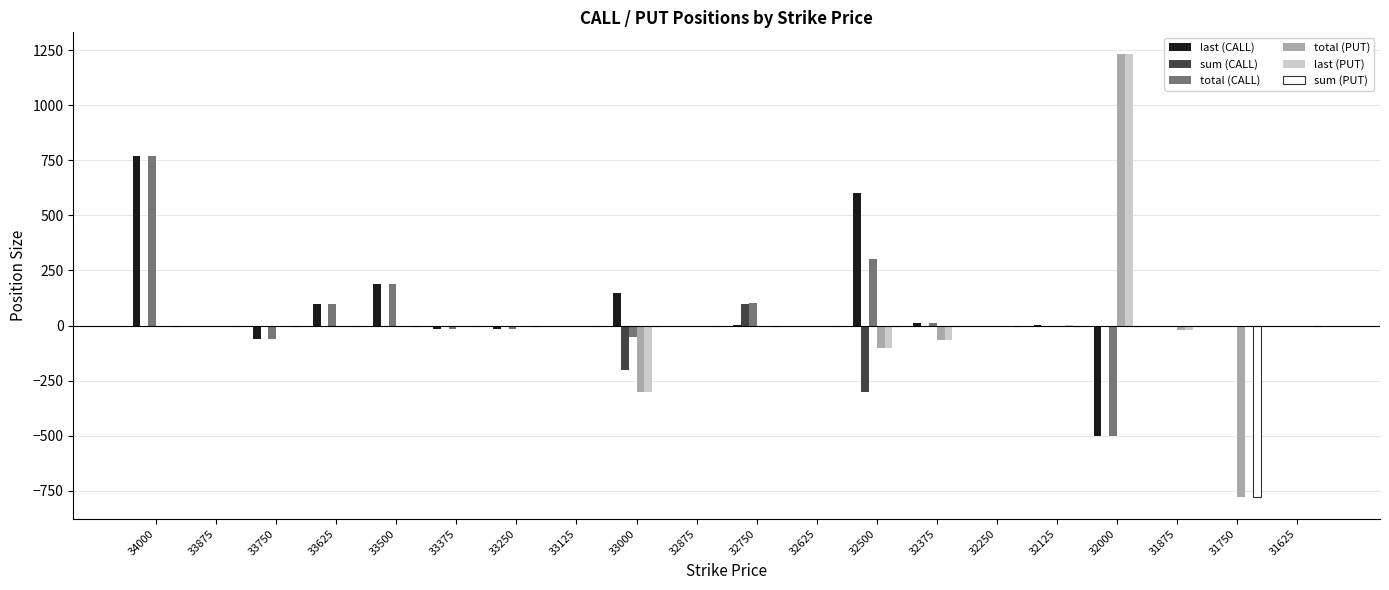

Is the value of sum (PUT) at 31750 greater than the value of last (PUT) at 32125?

No